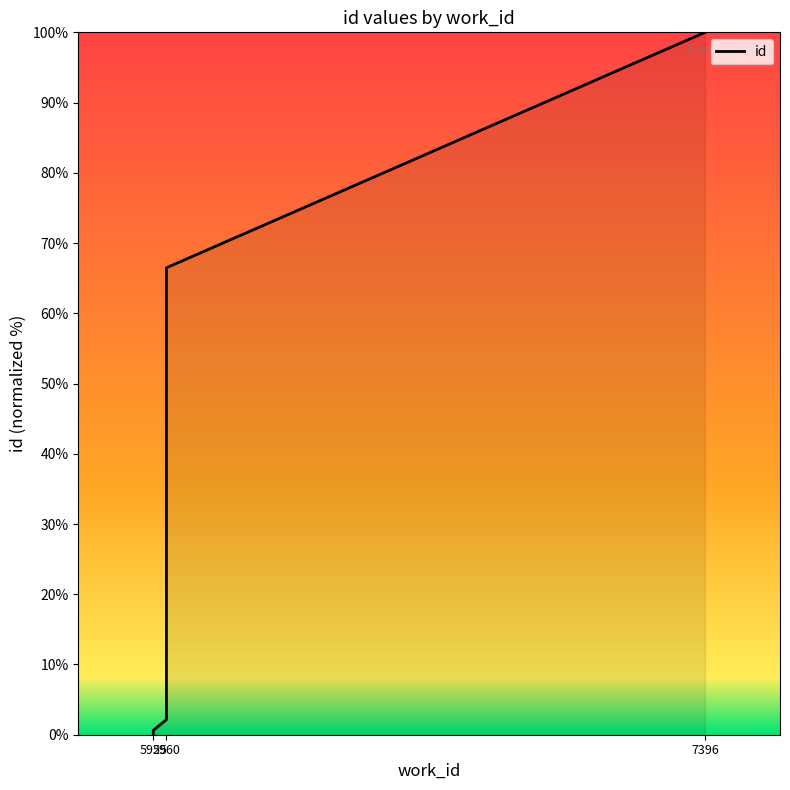

List the labels in order of value, smallest first.

5925, 5925, 5925, 5925, 5960, 5960, 5960, 5960, 5960, 7396